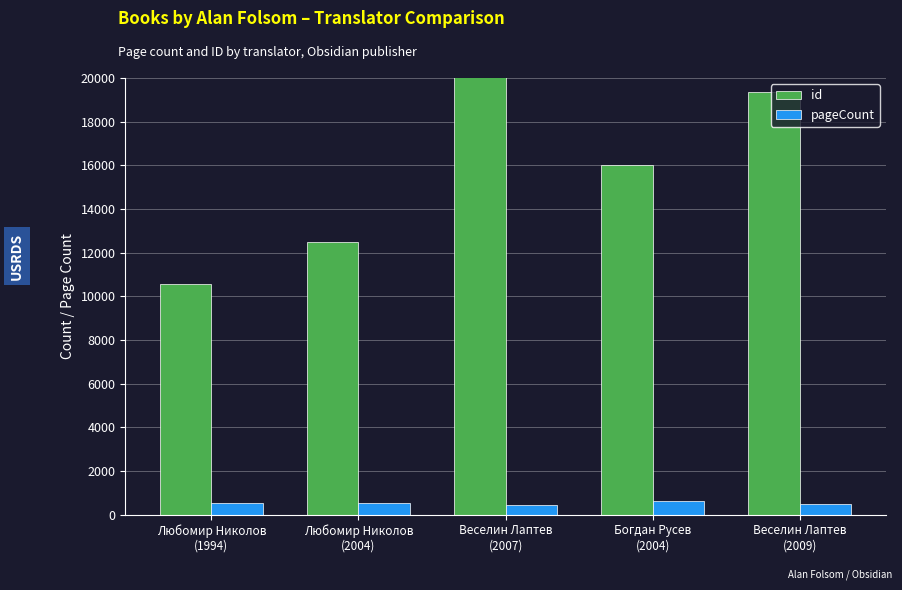

Rank the categories by id value from highest to lowest.

Веселин Лаптев
(2007), Веселин Лаптев
(2009), Богдан Русев
(2004), Любомир Николов
(2004), Любомир Николов
(1994)